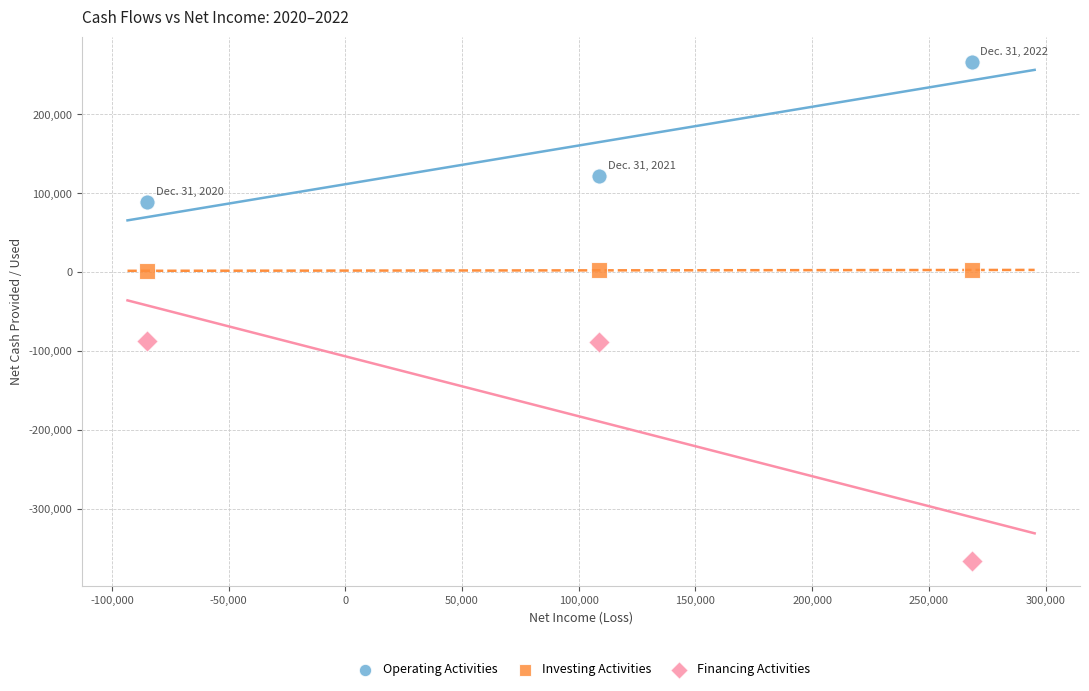

What are all the series names shown in the legend?

Operating Activities, Investing Activities, Financing Activities